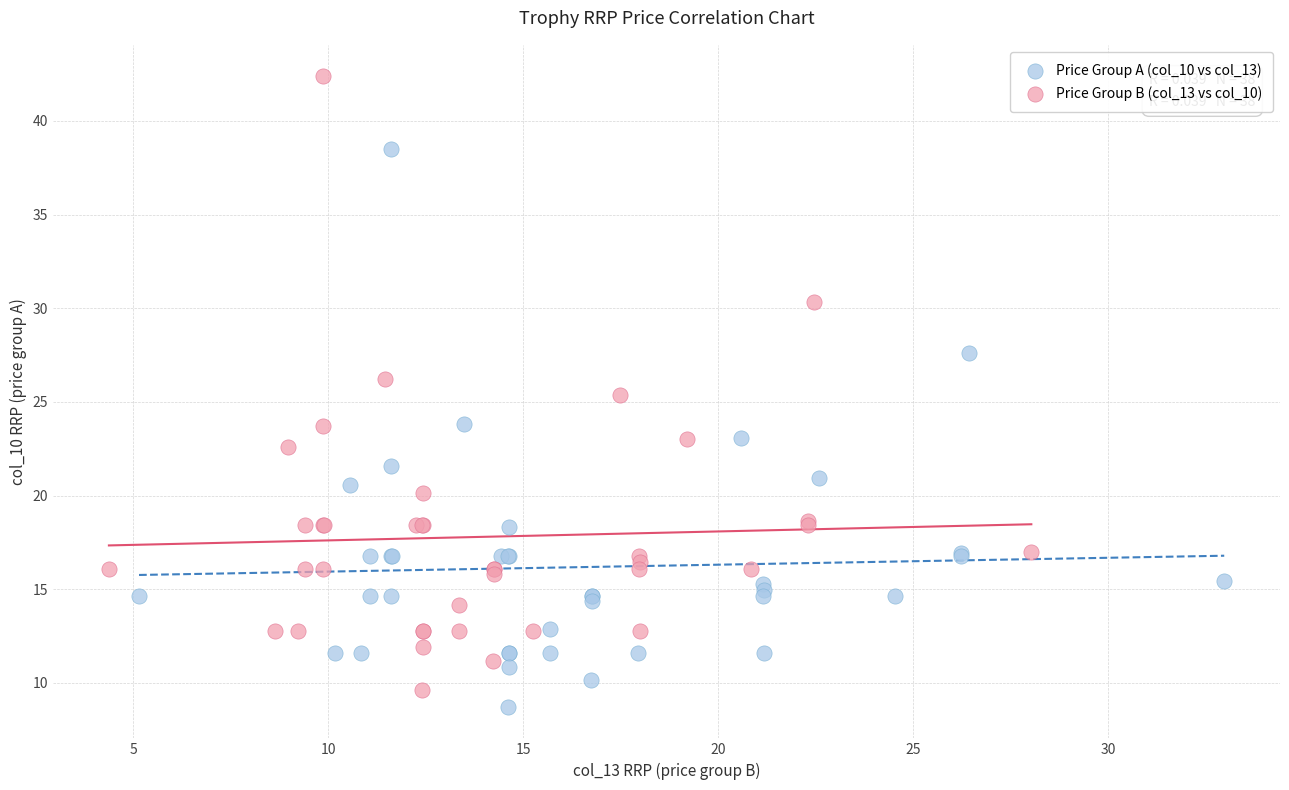

Which series contains the highest Y value?

Price Group B (col_13 vs col_10)